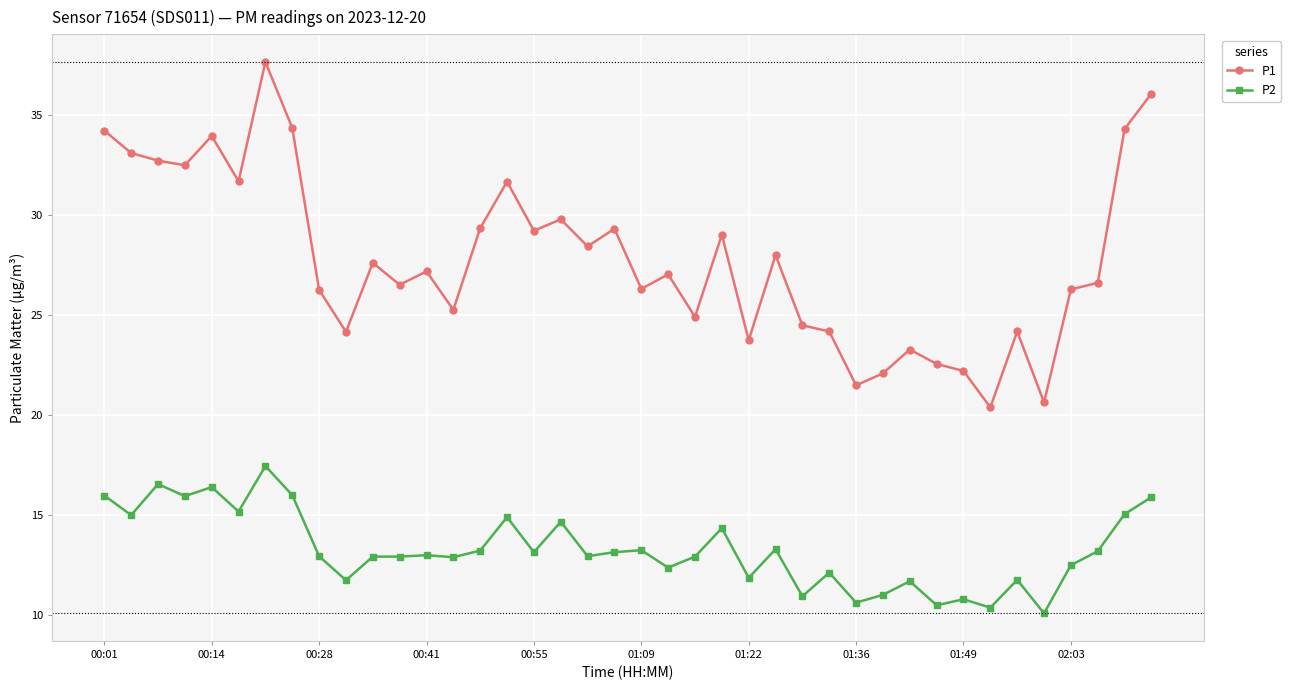

Which series has the largest range (max minus min)?

P1